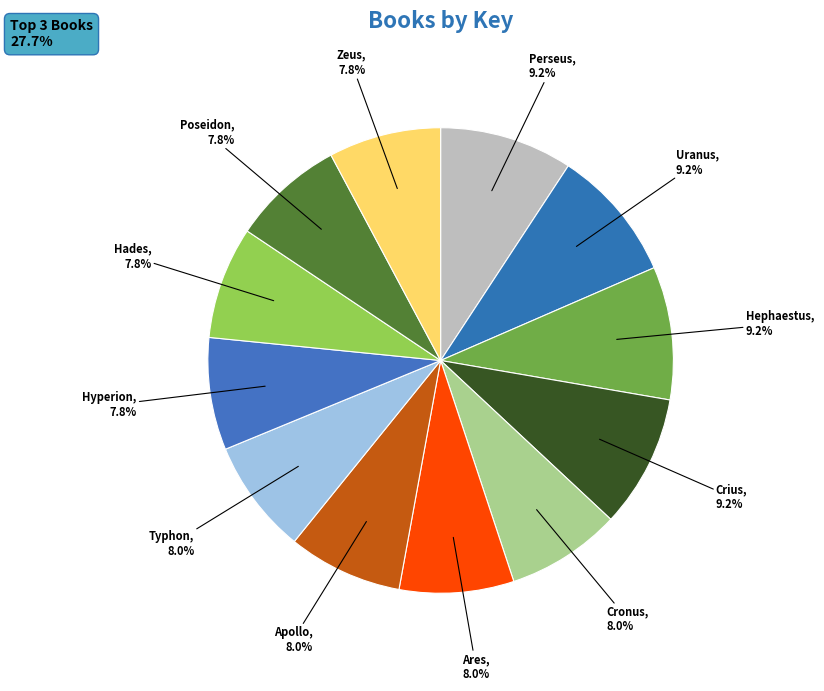

Do Crius and Cronus together represent more than half of the pie?

No